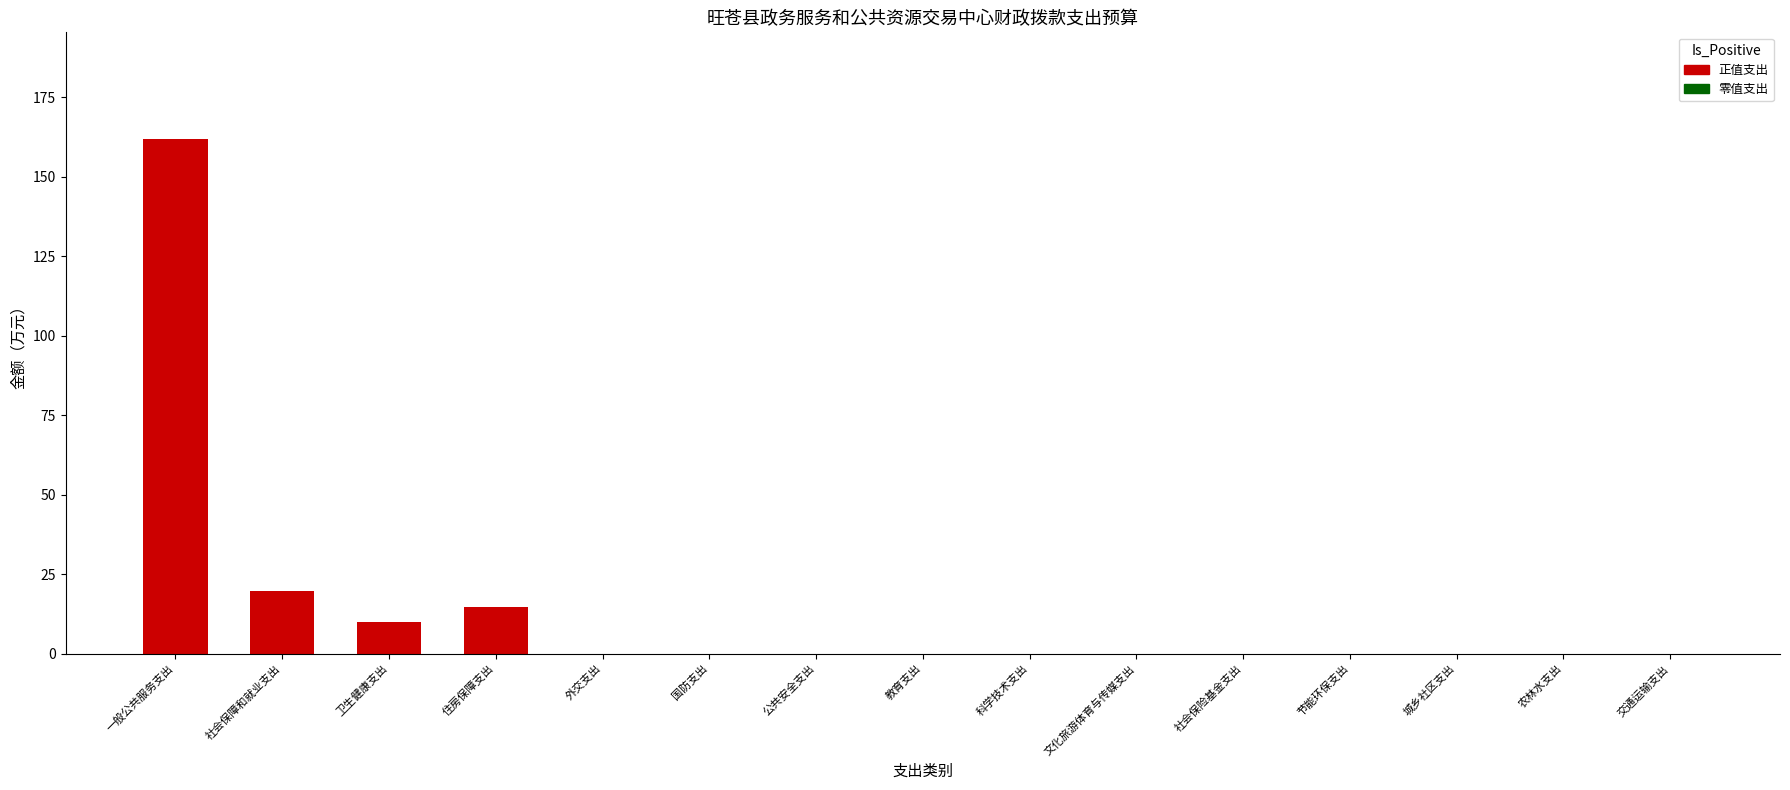

How many categories are shown in the chart?

15